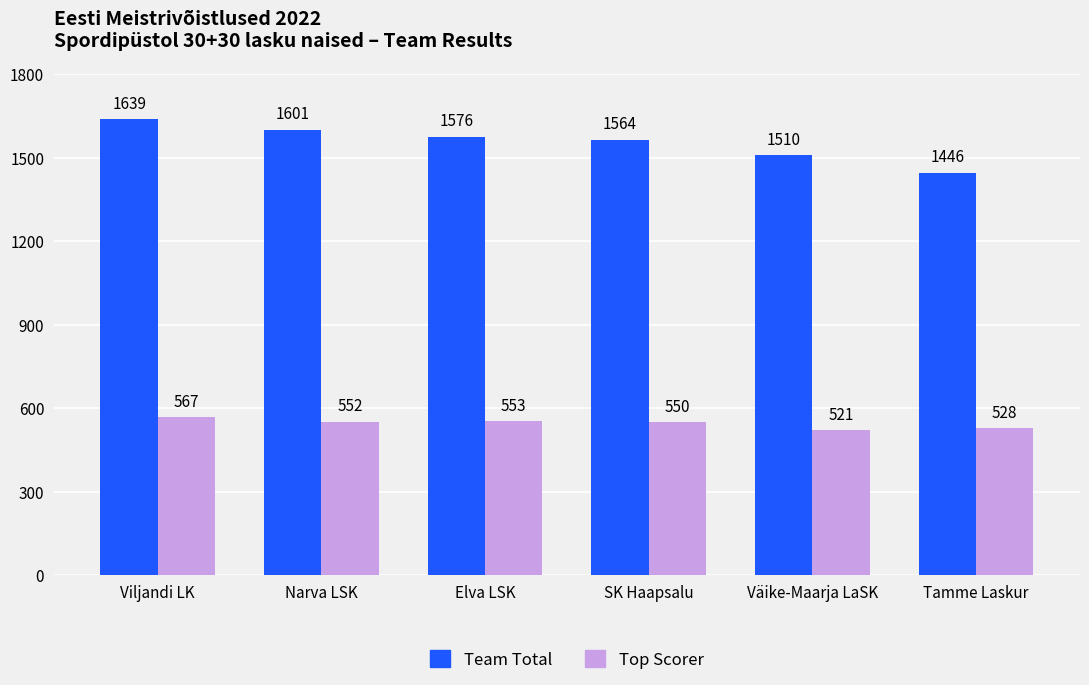

Rank the series by their average value, from highest to lowest.

Team Total, Top Scorer